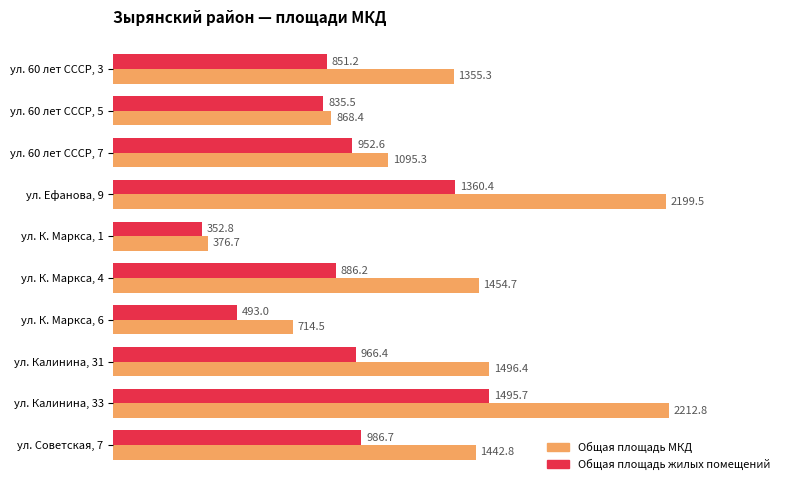

What is the difference between the second highest and second lowest values in the Общая площадь МКД series?

1485.0